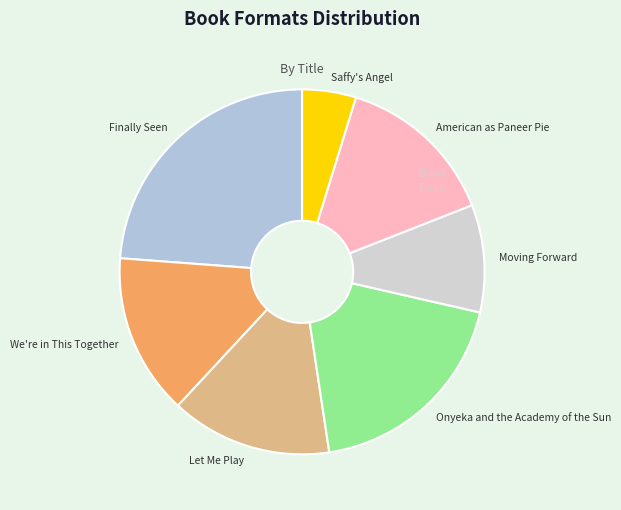

Approximately how many times larger is the value at Onyeka and the Academy of the Sun compared to We're in This Together?

1.3